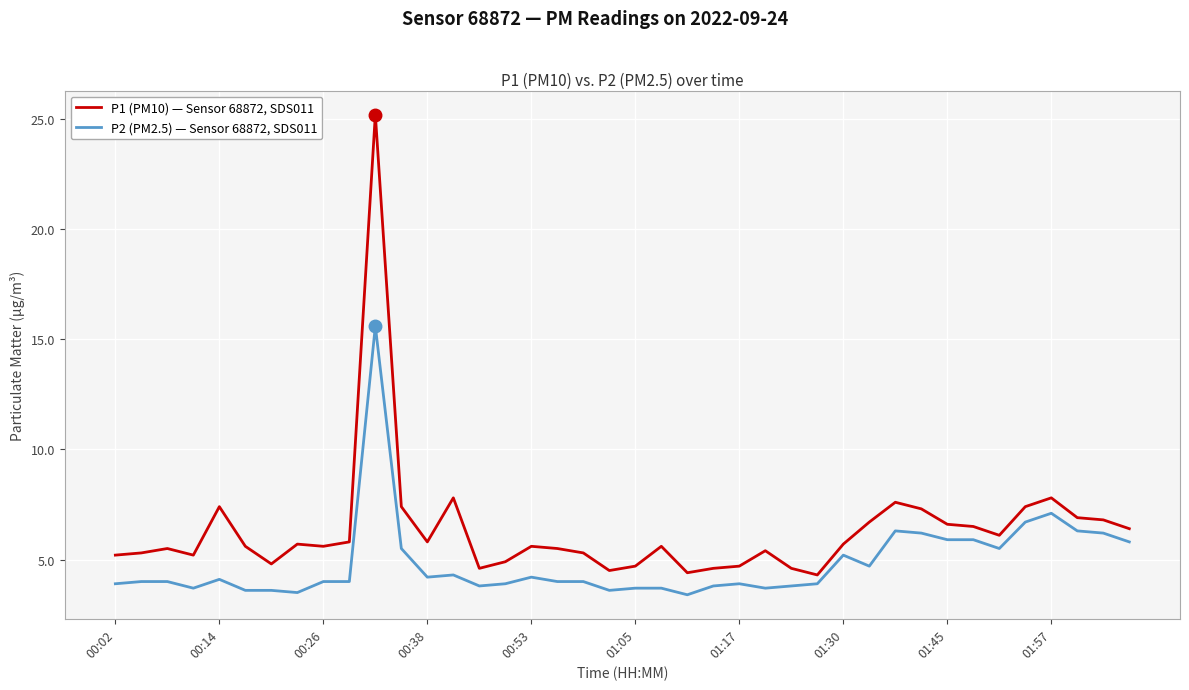

Which series has the widest spread of values?

P1 (PM10) — Sensor 68872, SDS011